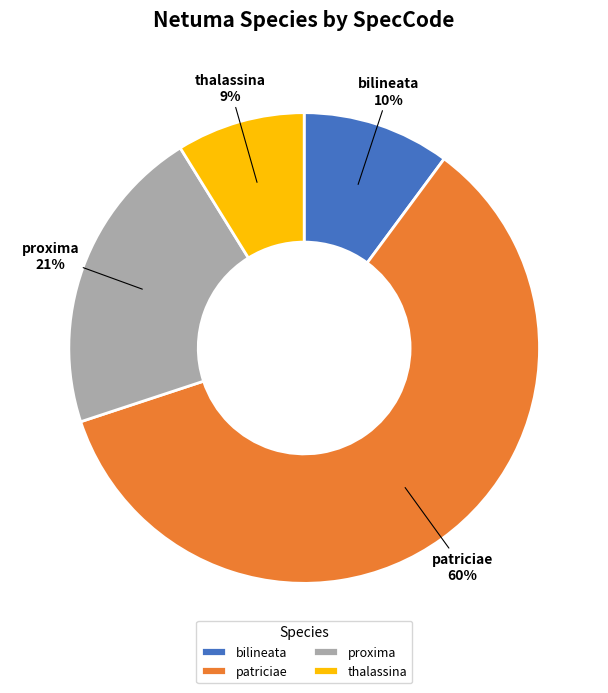

Which category has the biggest portion of the pie?

patriciae